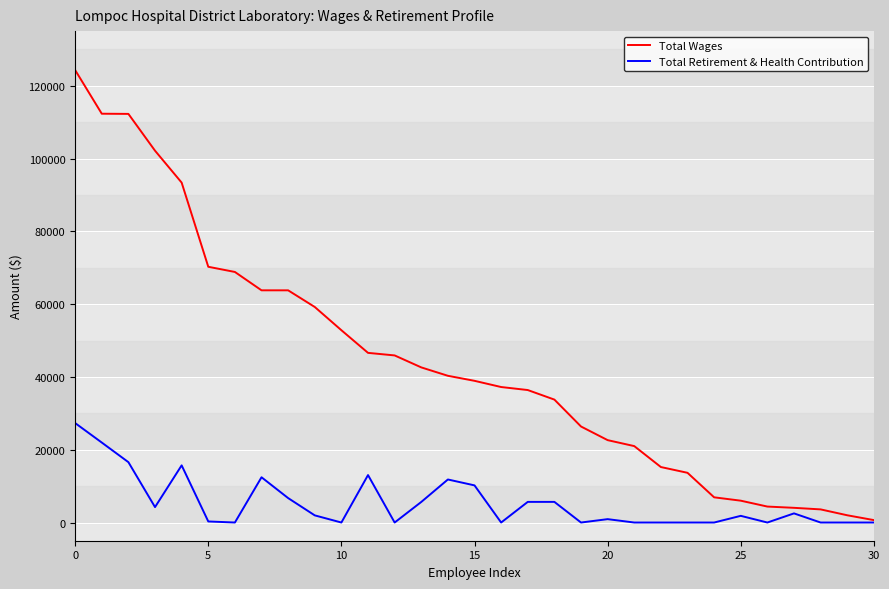

Rank the series by their maximum value, from lowest to highest.

Total Retirement & Health Contribution, Total Wages